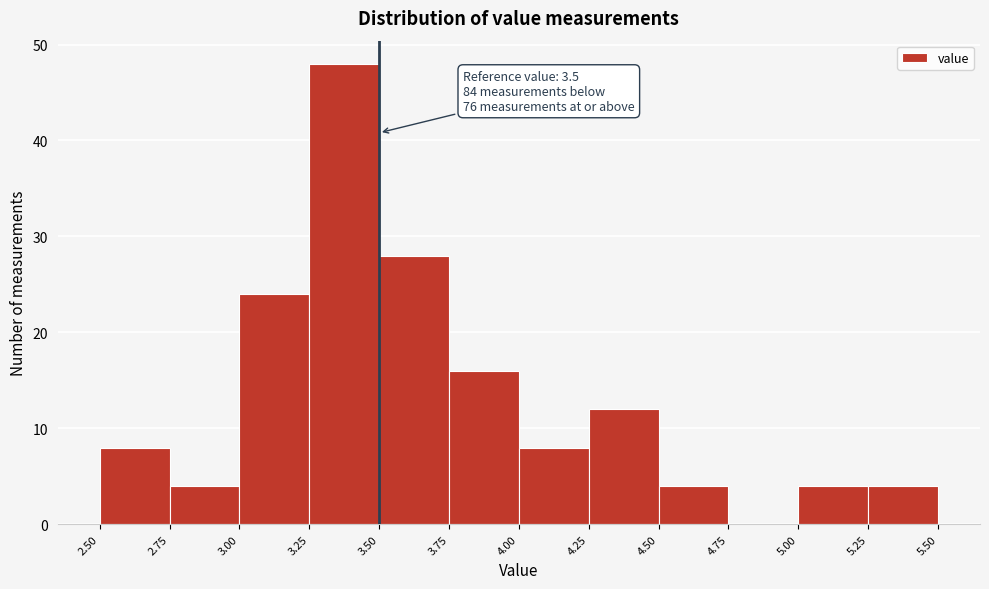

Over which range of the x-axis is the bar tallest?

3.25 to 3.50